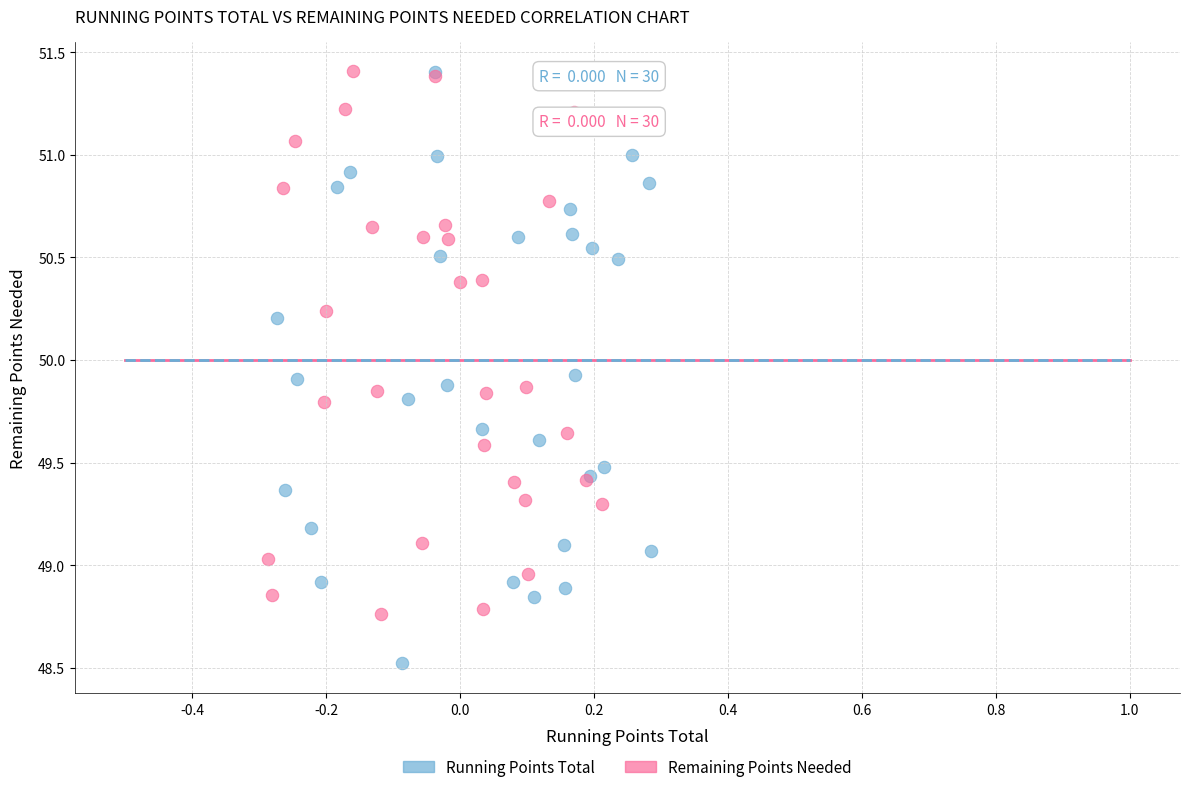

Which series has the largest Y range (max minus min)?

Running Points Total